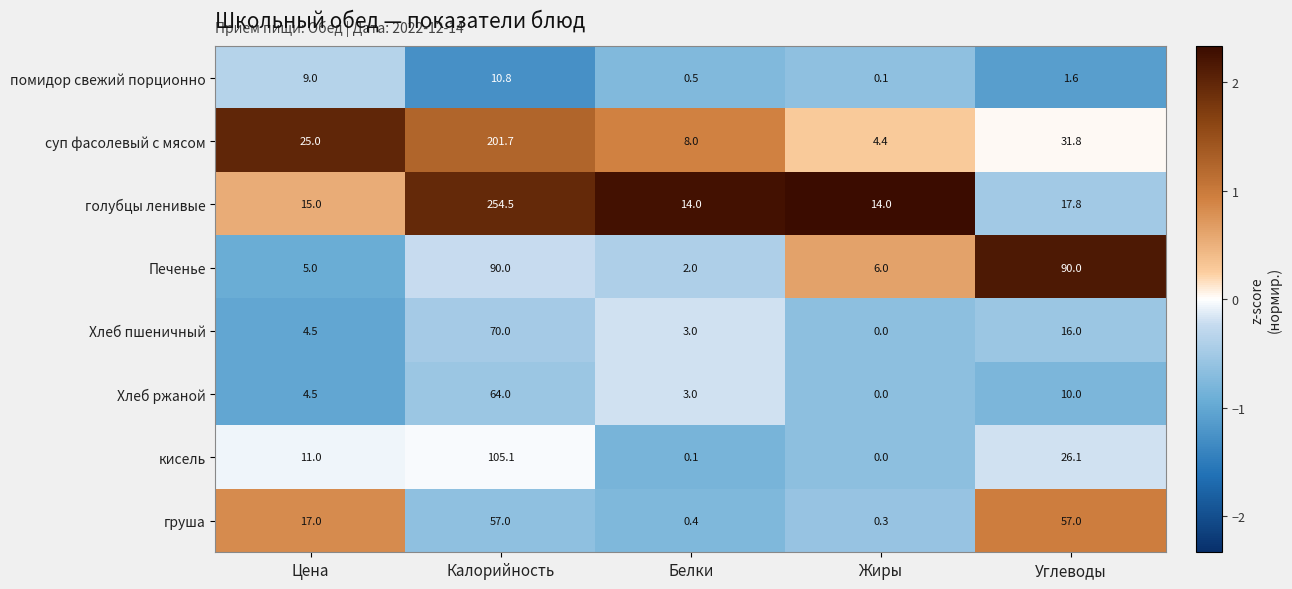

Which series has the largest range (max minus min)?

голубцы ленивые